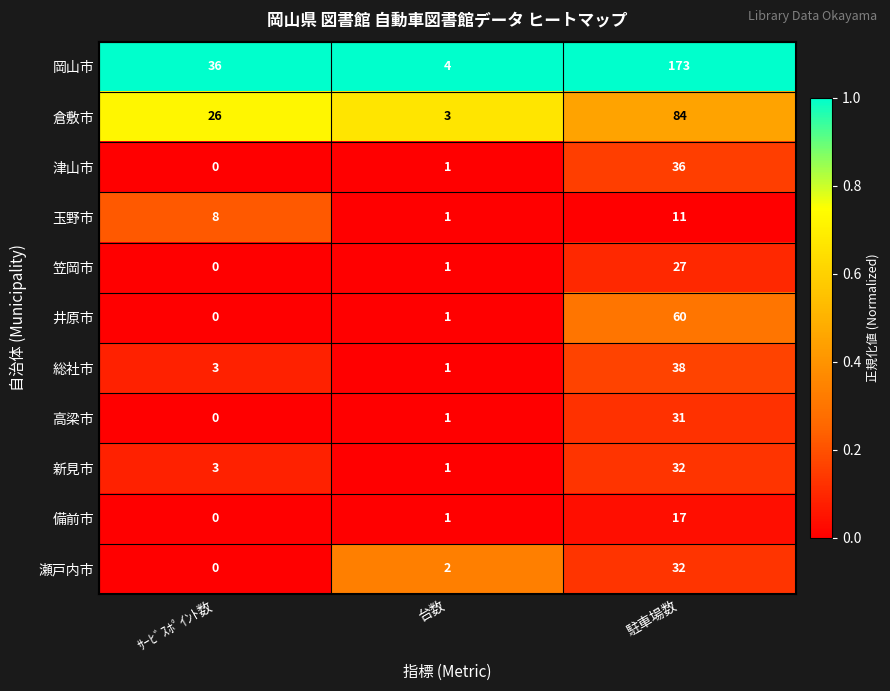

At how many categories does at least one series exceed 0?

3